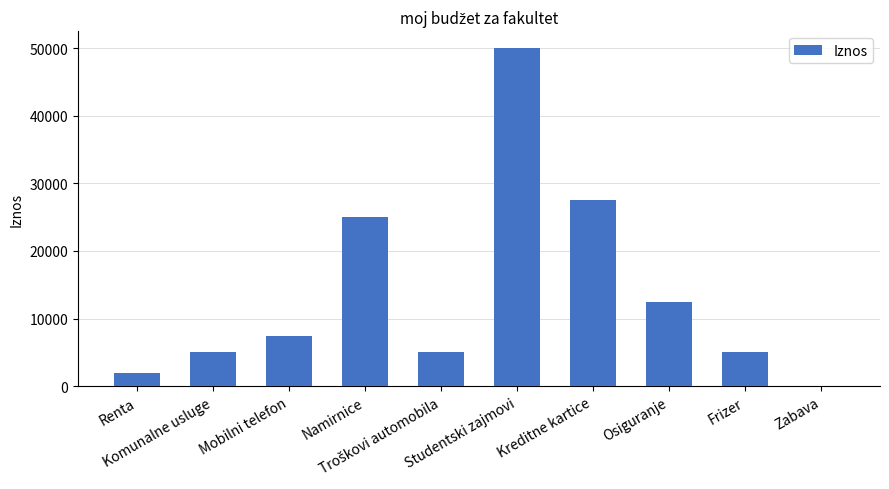

What is the greatest value displayed?

50000